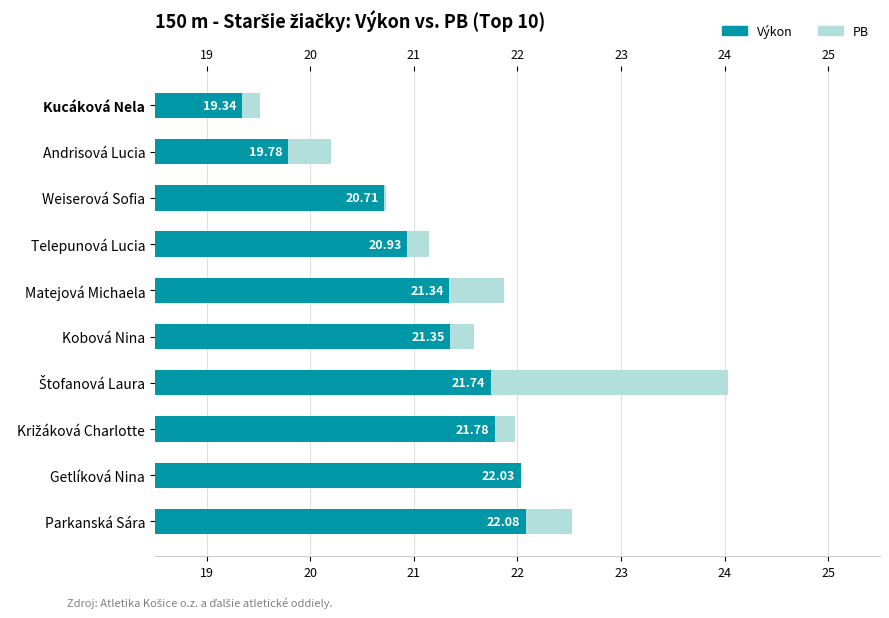

What is the average value of the Výkon series?

21.1